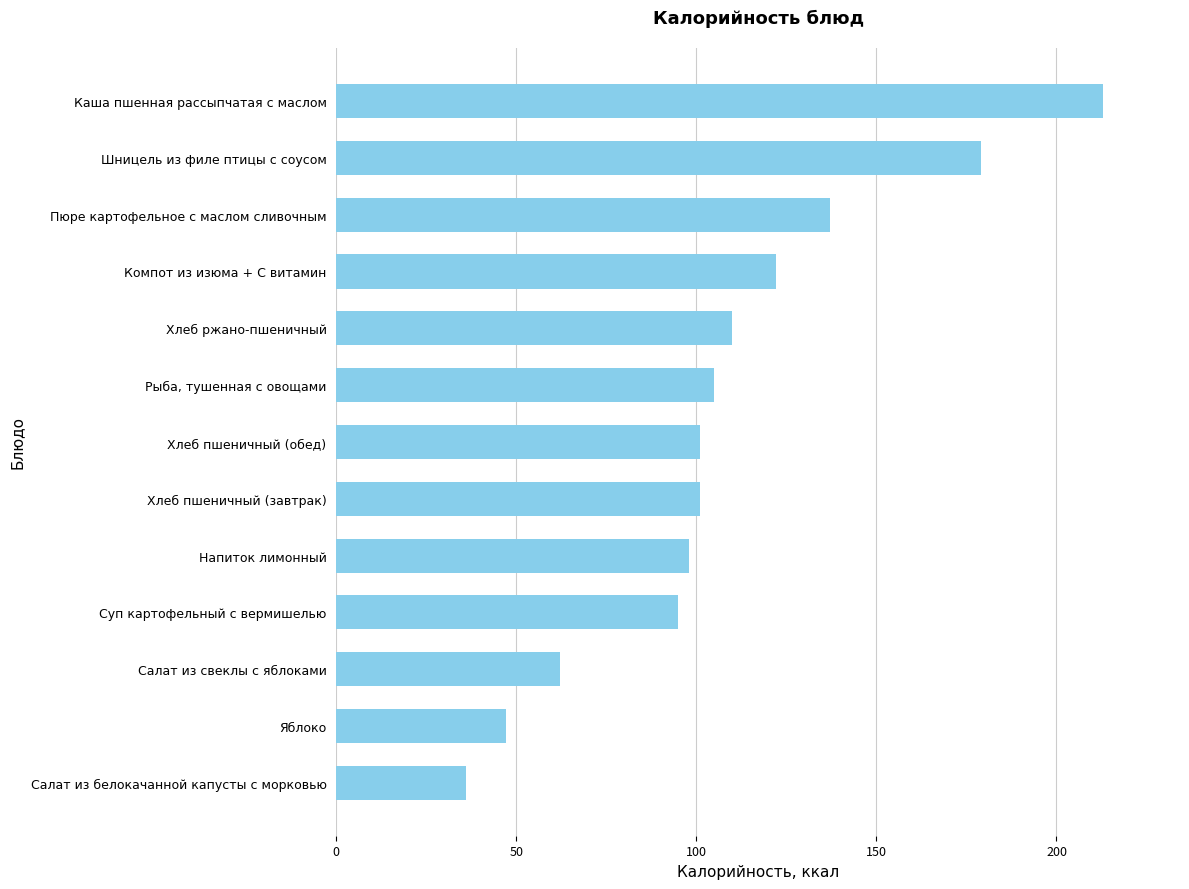

How many distinct data groups are displayed?

1